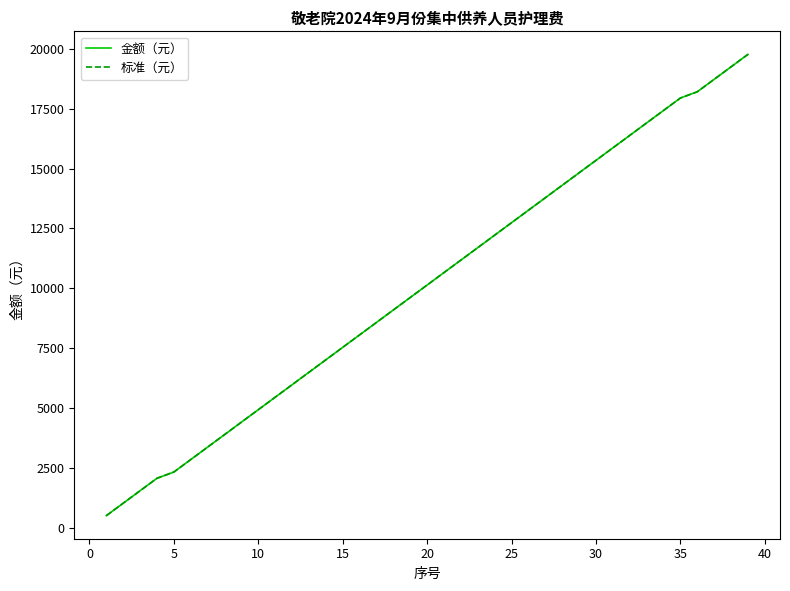

What is the minimum value shown in the chart?

520